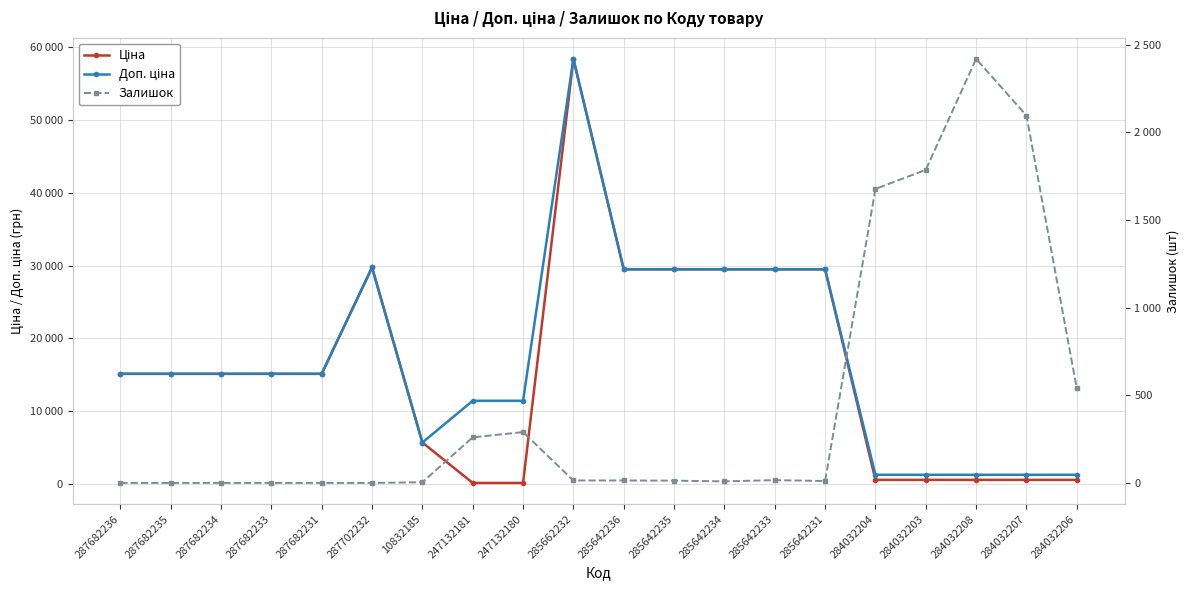

What are all the series names shown in the legend?

Ціна, Доп. ціна, Залишок